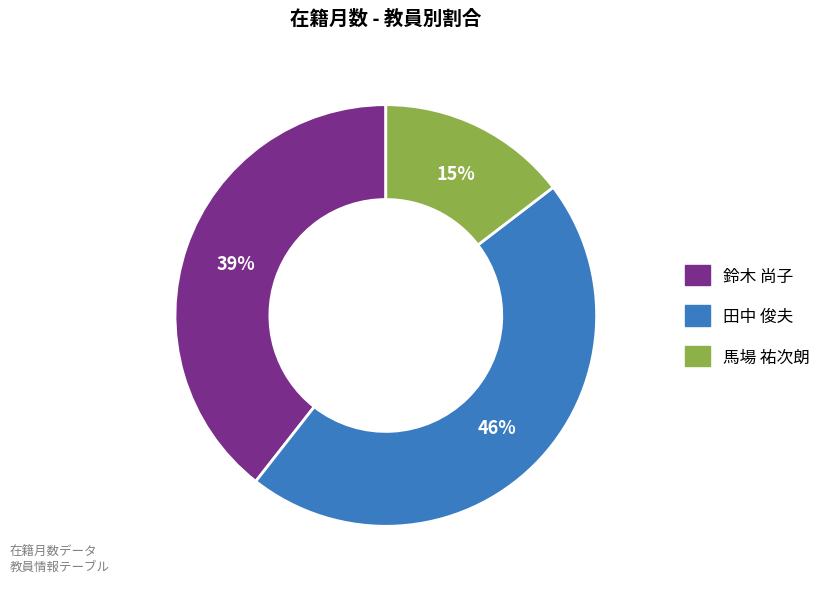

To the nearest percent, what is the average slice percentage?

33%